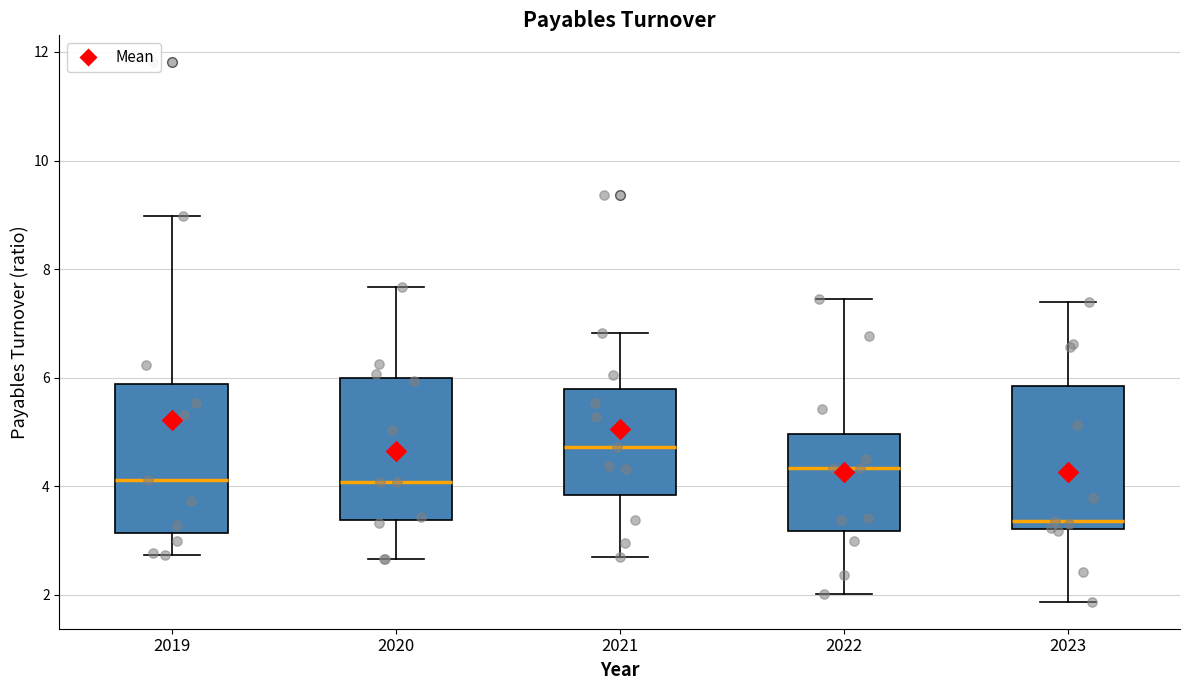

Which box has the lowest median line?

2023